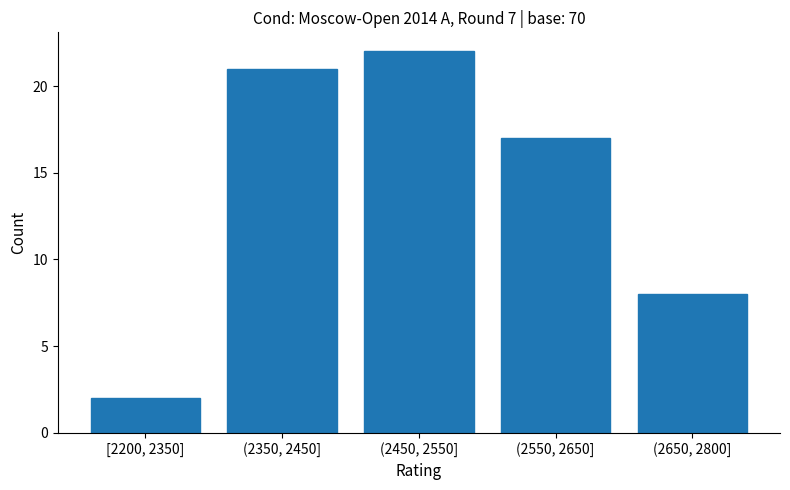

Reading left to right, what are all the values shown in this chart?

[2200, 2350]=2	(2350, 2450]=21	(2450, 2550]=22	(2550, 2650]=17	(2650, 2800]=8